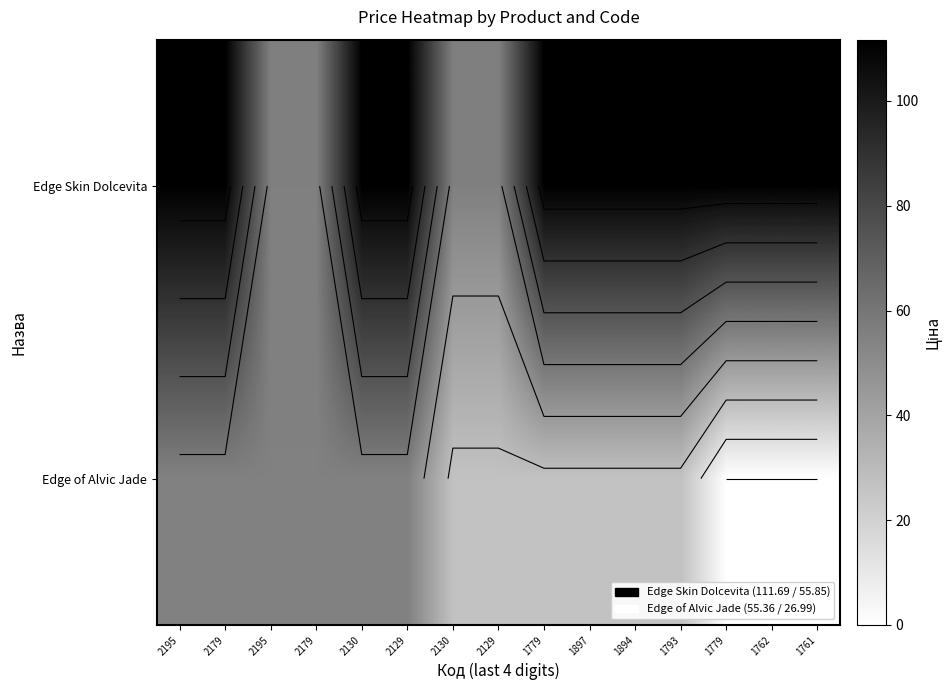

The Edge of Alvic Jade series shows 35.7 at 2179. True or false?

False